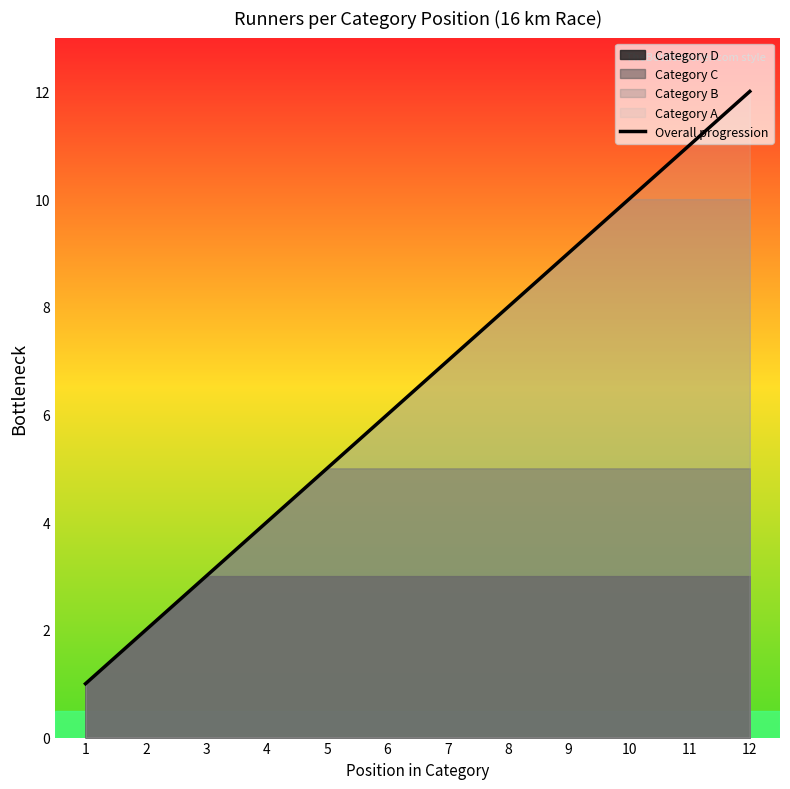

What is the difference between the maximum and minimum values?

11